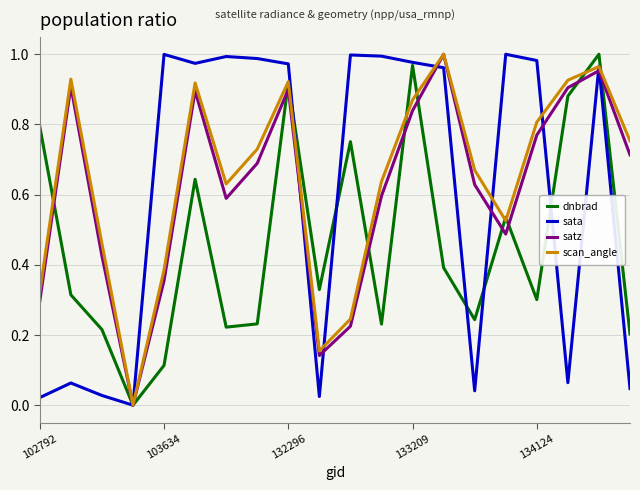

Does the chart have visible grid lines?

Yes